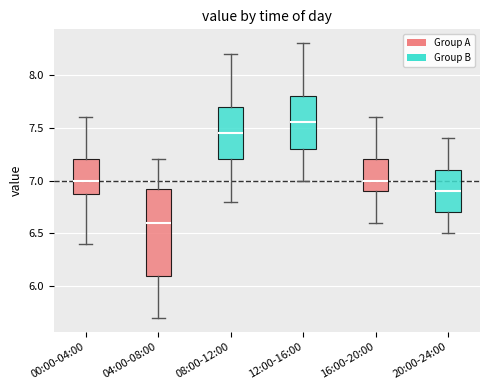

Reading left to right, read every box against the y-axis: the position of its median line, the range the box covers, and the ends of its whiskers. The values are not printed on the chart, so give them approximately, as read against the axis.

00:00-04:00: median 7.00, box 6.90 to 7.20, whiskers 6.40 to 7.60
04:00-08:00: median 6.60, box 6.10 to 6.95, whiskers 5.70 to 7.20
08:00-12:00: median 7.45, box 7.20 to 7.70, whiskers 6.80 to 8.20
12:00-16:00: median 7.55, box 7.30 to 7.80, whiskers 7.00 to 8.30
16:00-20:00: median 7.00, box 6.90 to 7.20, whiskers 6.60 to 7.60
20:00-24:00: median 6.90, box 6.70 to 7.10, whiskers 6.50 to 7.40